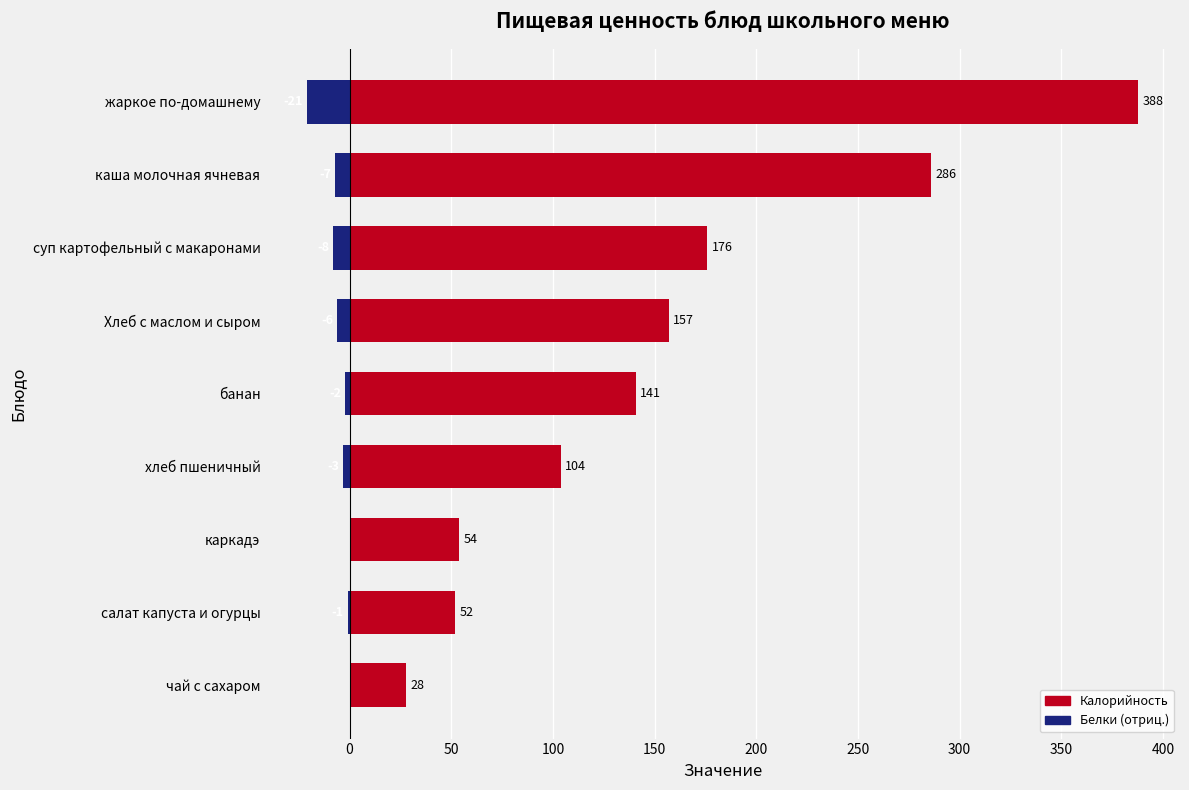

How many values in the Калорийность series are below 141?

4